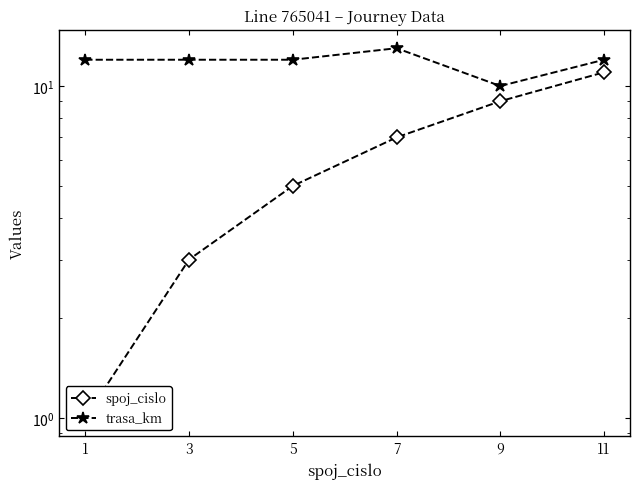

How many spoj_cislo values are between 3 and 9?

4